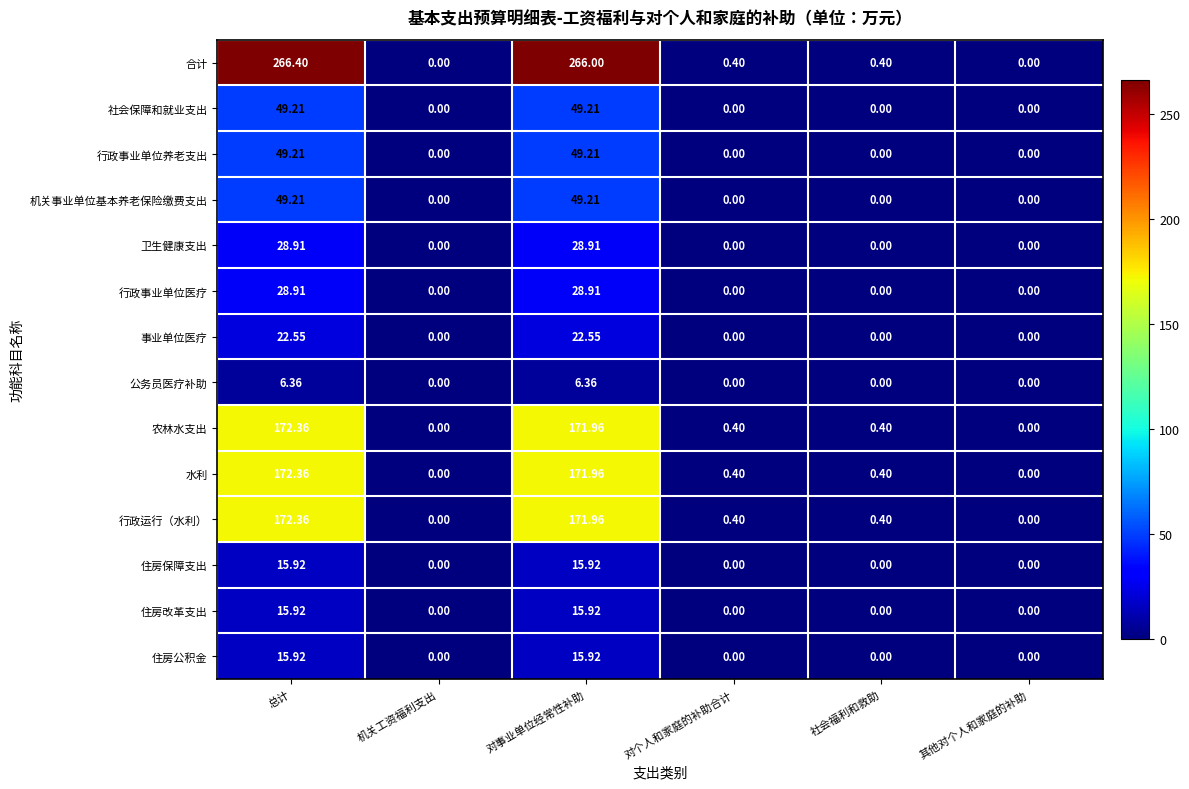

At how many categories does at least one series exceed 198?

2